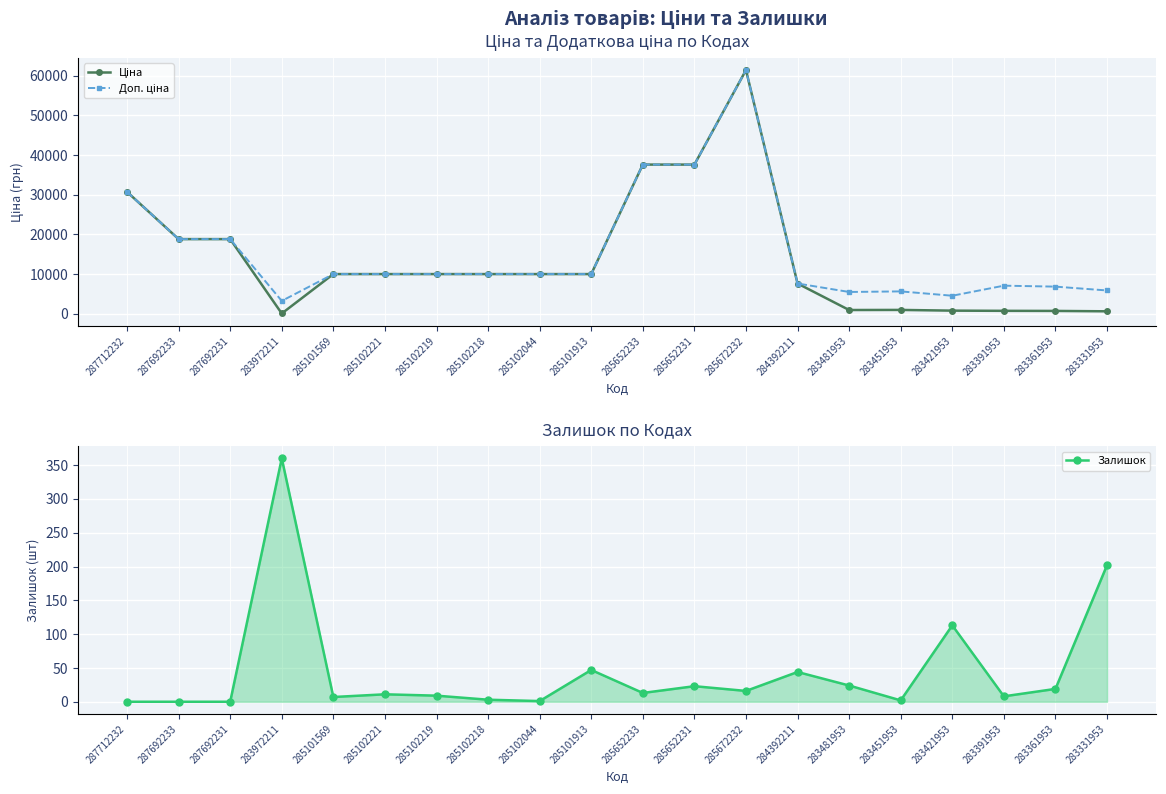

At 283972211, list the series in order from smallest to largest.

Ціна, Залишок, Доп. ціна